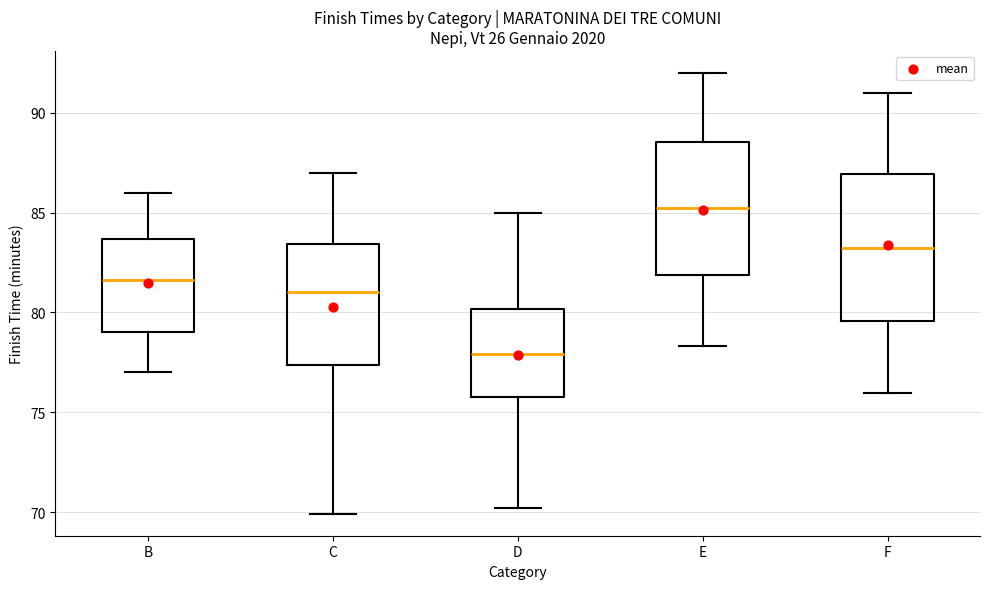

Which box is the tallest, from its lower edge to its upper edge?

F